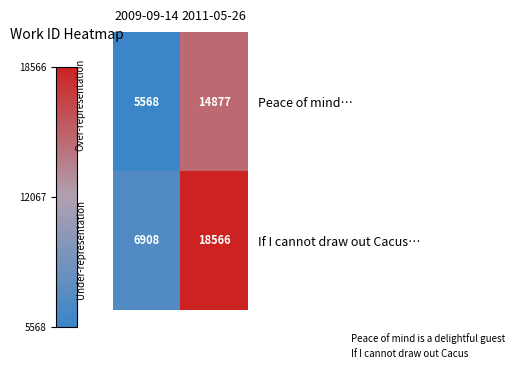

Which series has the largest range (max minus min)?

If I cannot draw out Cacus…